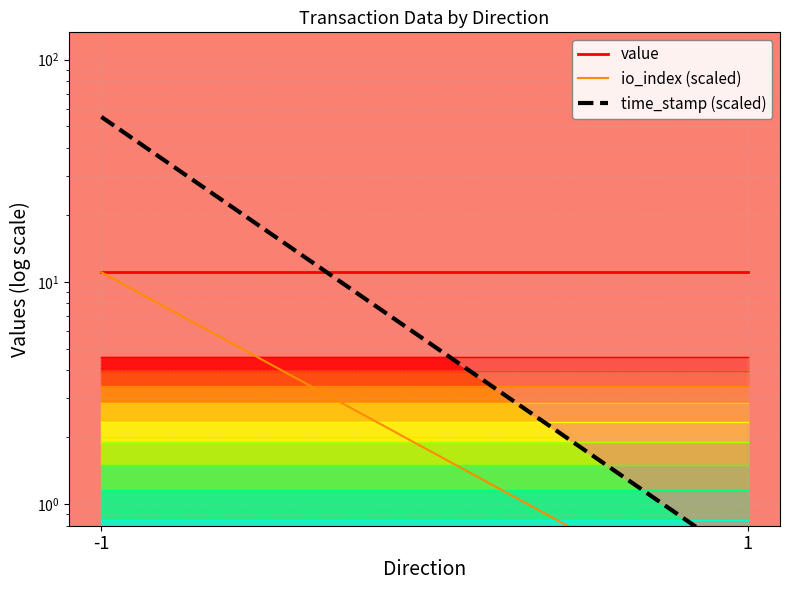

At 1, list the series in order from largest to smallest.

value, time_stamp (scaled), io_index (scaled)